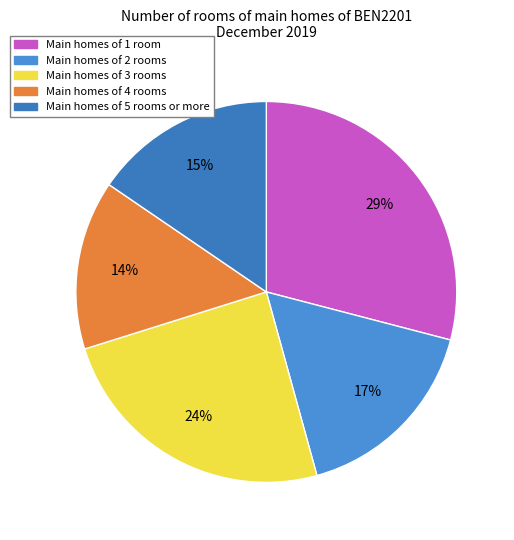

How many slices are in this pie chart?

5